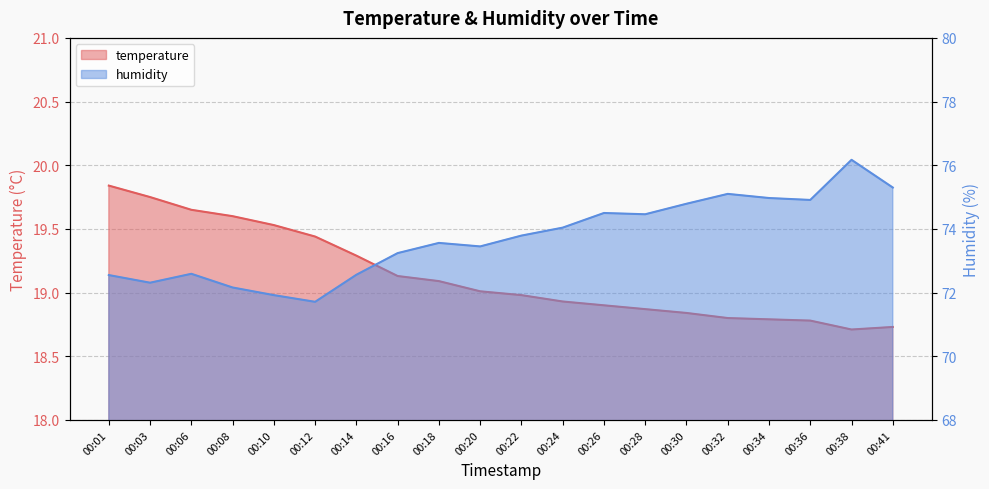

Reading left to right, extract all data points from this chart.

temperature: 00:01=19.8	00:03=19.8	00:06=19.6	00:08=19.6	00:10=19.5	00:12=19.4	00:14=19.3	00:16=19.1	00:18=19.1	00:20=19.0	00:22=19.0	00:24=18.9	00:26=18.9	00:28=18.9	00:30=18.8	00:32=18.8	00:34=18.8	00:36=18.8	00:38=18.7	00:41=18.7
humidity: 00:01=72.5	00:03=72.3	00:06=72.6	00:08=72.2	00:10=71.9	00:12=71.7	00:14=72.6	00:16=73.2	00:18=73.6	00:20=73.5	00:22=73.8	00:24=74.0	00:26=74.5	00:28=74.5	00:30=74.8	00:32=75.1	00:34=75.0	00:36=74.9	00:38=76.2	00:41=75.3